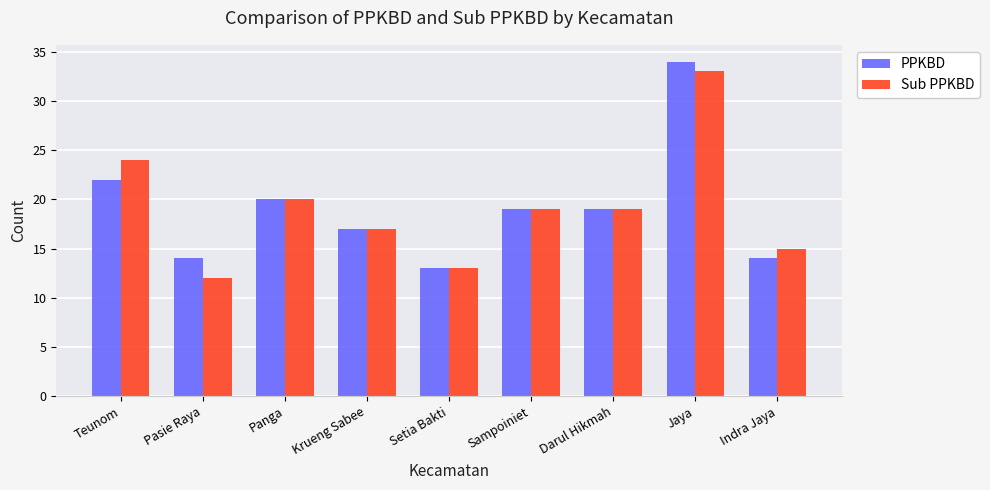

What is the difference between the Sub PPKBD values at Krueng Sabee and Jaya?

16